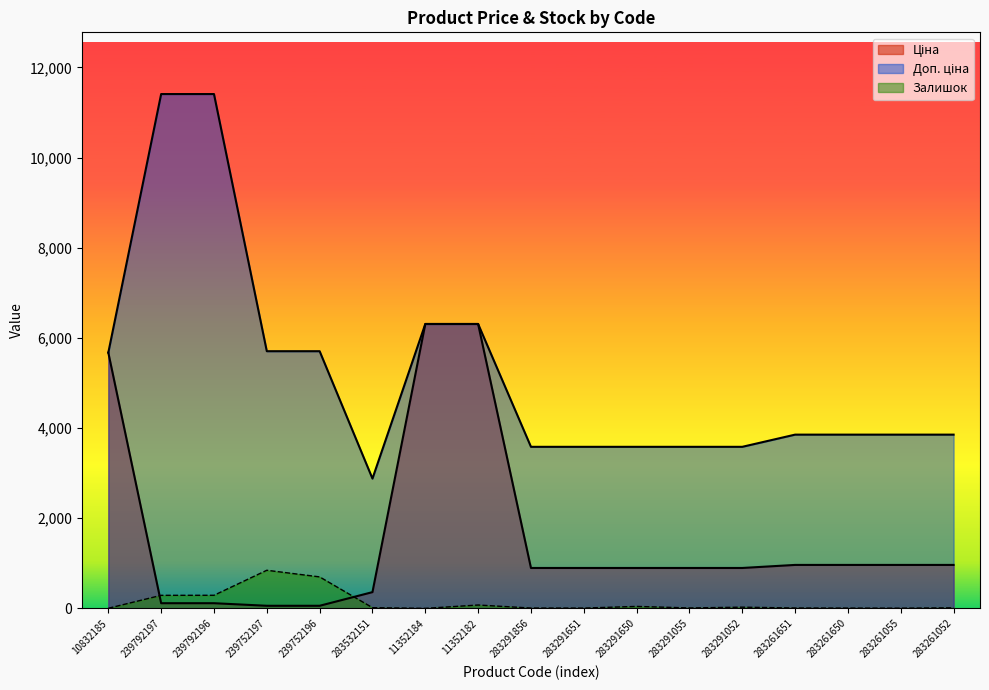

What position from the right is 283261052?

1